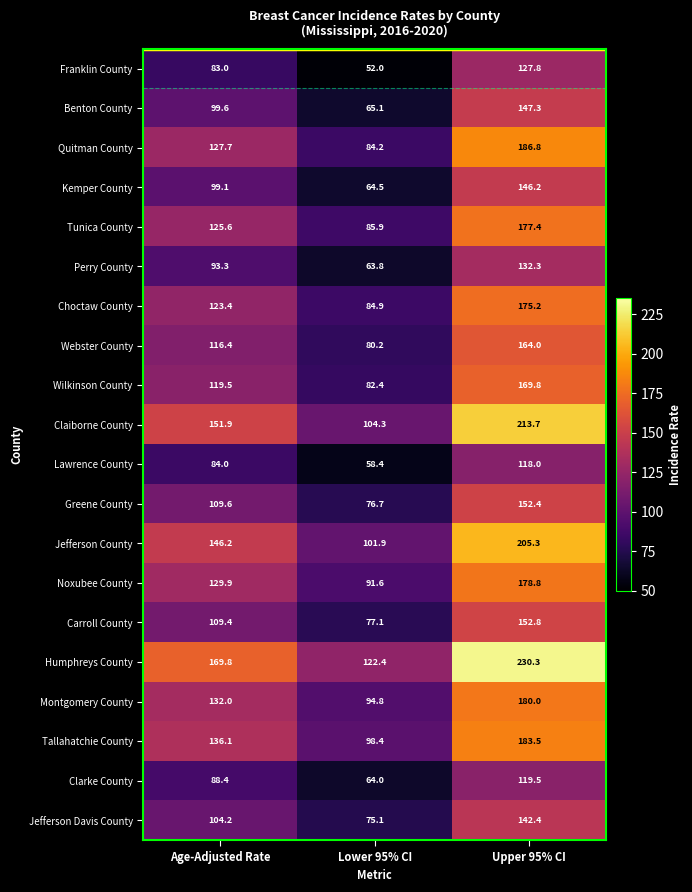

What is the lowest value of the Franklin County series?

52.0